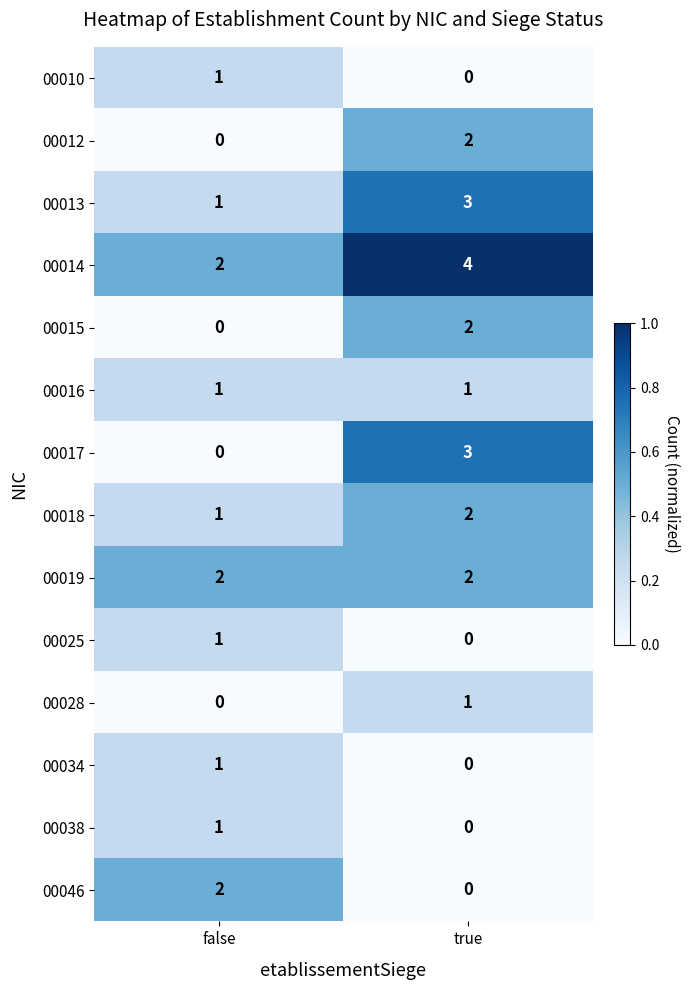

The value of 00017 at true is 3. True or false?

True